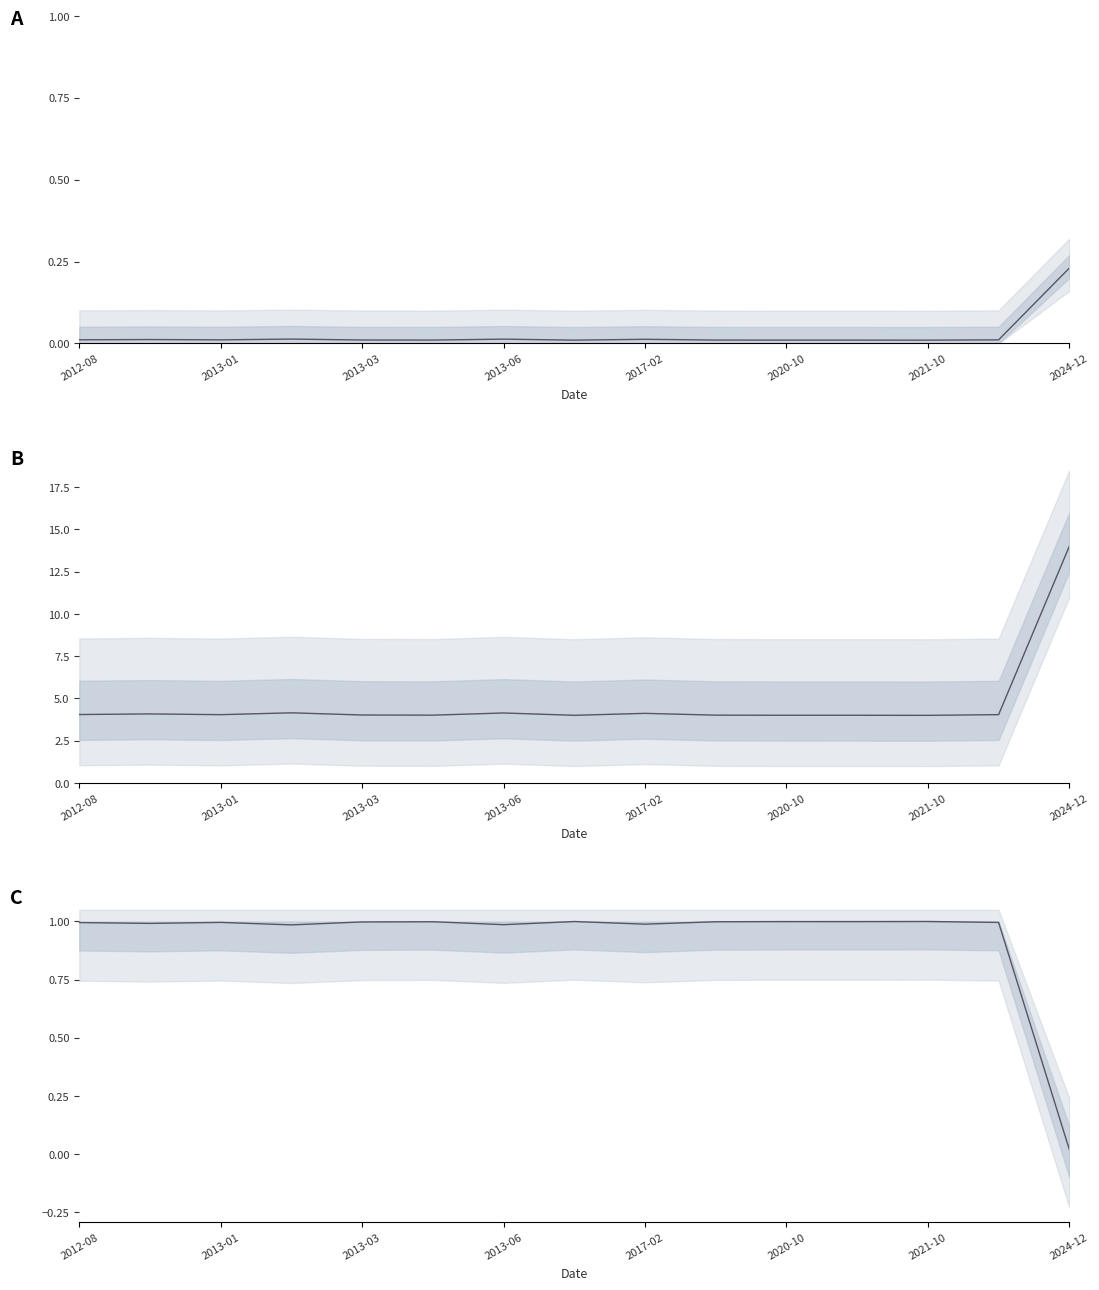

Reading left to right, transcribe all the data shown in this chart.

1.0	1.0	1.0	1.0	1.0	1.0	1.0	1.0	1.0	1.0	1.0	1.0	1.0	1.0	0.0